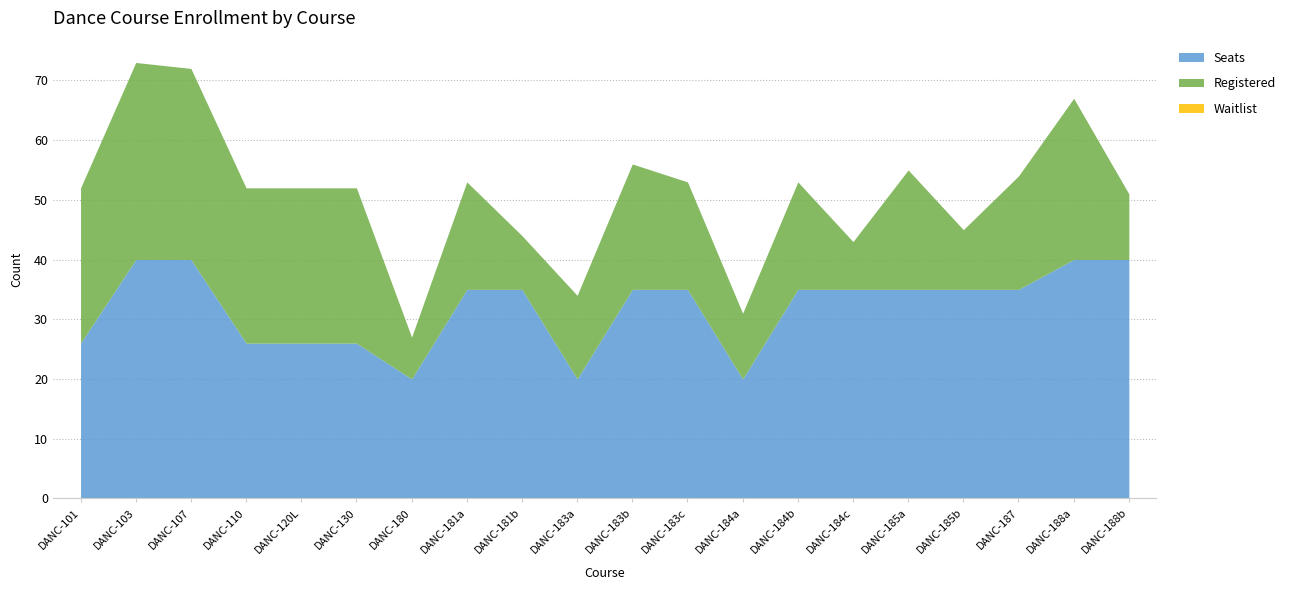

The Registered series shows 7 at DANC-180. True or false?

True